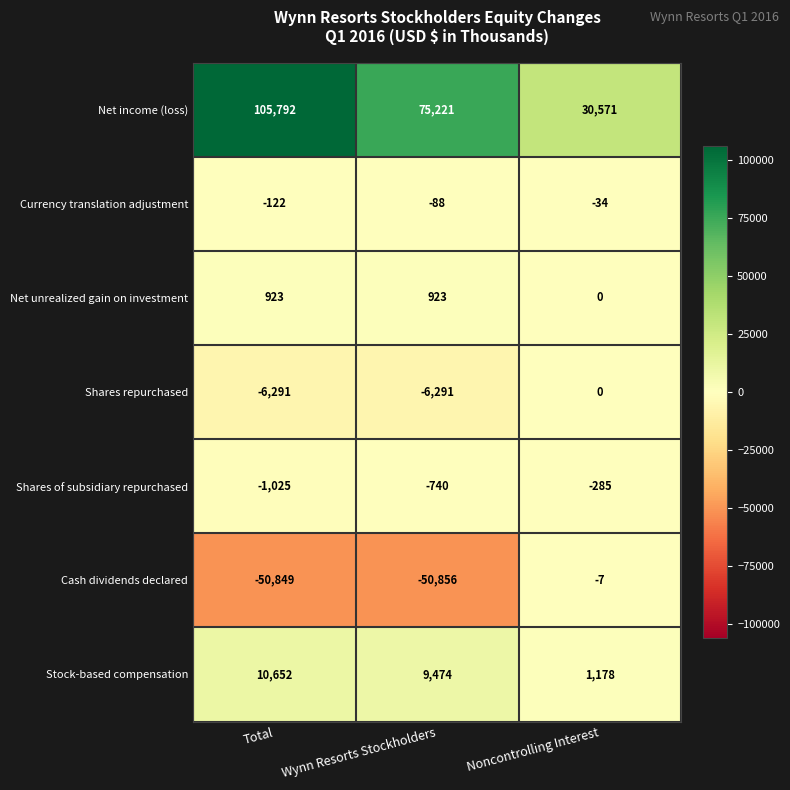

What is the total value across all series at Wynn Resorts Stockholders?

27643